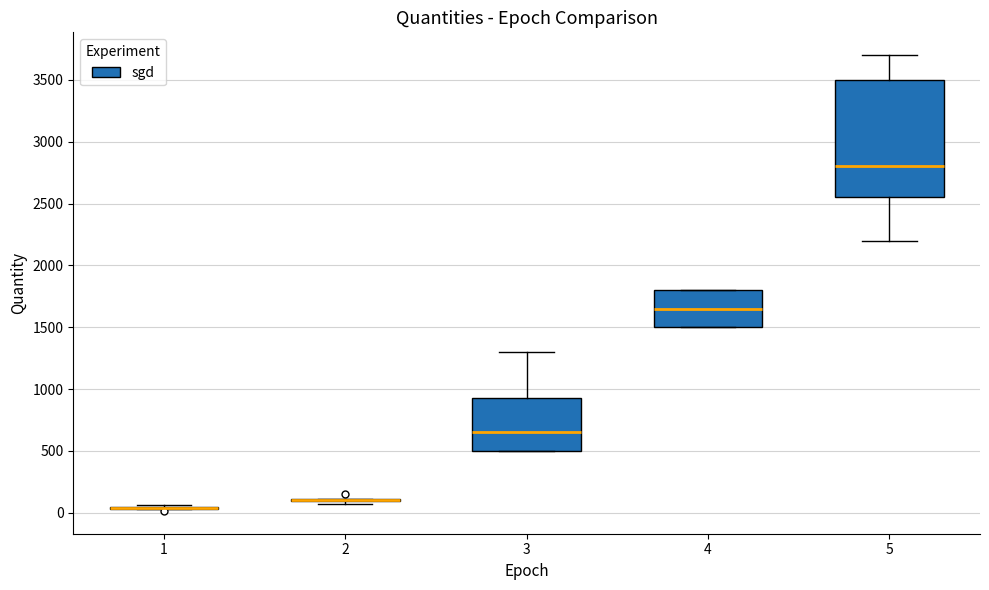

Reading left to right, read every box against the y-axis: the position of its median line, the range the box covers, and the ends of its whiskers. The values are not printed on the chart, so give them approximately, as read against the axis.

1: box collapsed to a line at 50, whiskers 50 to 50
2: box collapsed to a line at 100, whiskers 50 to 100
3: median 650, box 500 to 950, whiskers 500 to 1300
4: median 1650, box 1500 to 1800, whiskers 1500 to 1800
5: median 2800, box 2550 to 3500, whiskers 2200 to 3700